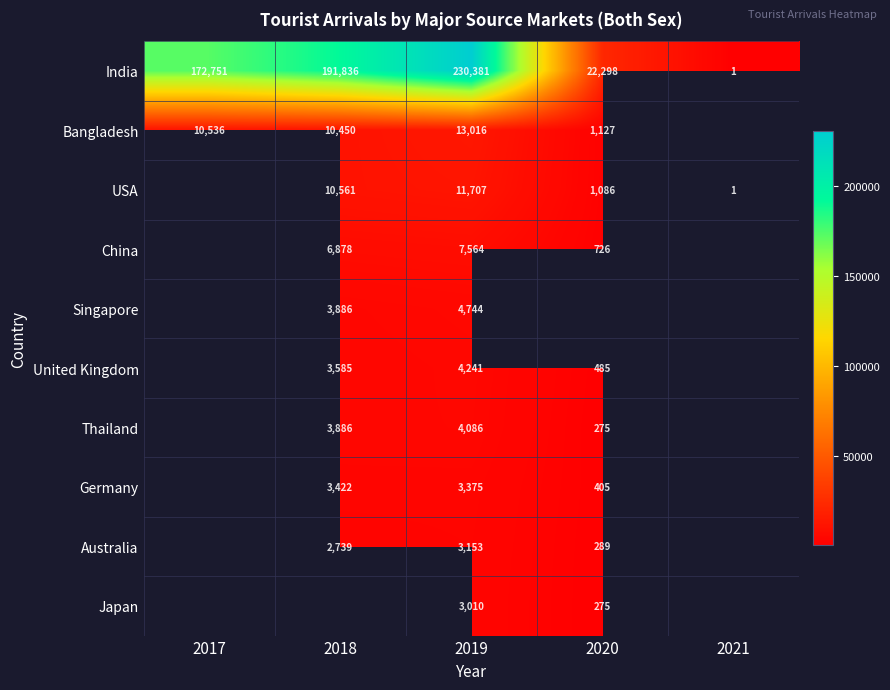

Rank the series at 2019 from highest to lowest value.

India, Bangladesh, USA, China, Singapore, United Kingdom, Thailand, Germany, Australia, Japan